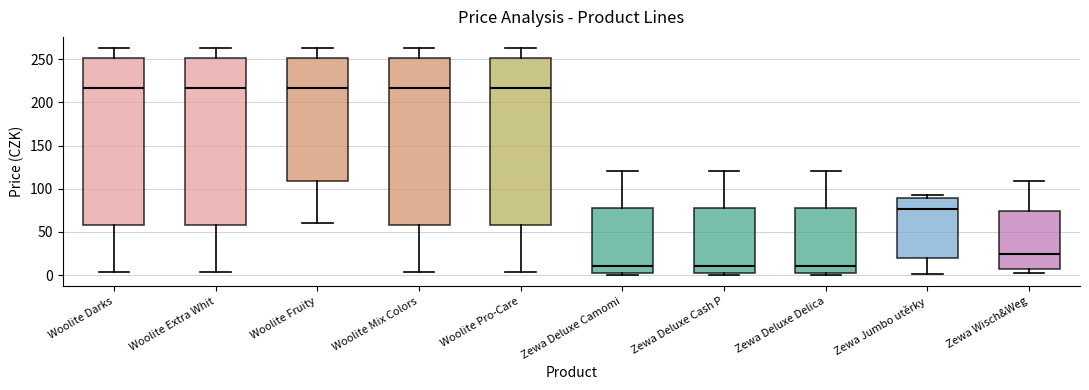

Reading left to right, read every box against the y-axis: the position of its median line, the range the box covers, and the ends of its whiskers. The values are not printed on the chart, so give them approximately, as read against the axis.

Woolite Darks: median 215, box 60 to 250, whiskers 5 to 265
Woolite Extra Whit: median 215, box 60 to 250, whiskers 5 to 265
Woolite Fruity: median 215, box 110 to 250, whiskers 60 to 265
Woolite Mix Colors: median 215, box 60 to 250, whiskers 5 to 265
Woolite Pro-Care: median 215, box 60 to 250, whiskers 5 to 265
Zewa Deluxe Camomi: median 10, box 5 to 80, whiskers 0 to 120
Zewa Deluxe Cash P: median 10, box 5 to 80, whiskers 0 to 120
Zewa Deluxe Delica: median 10, box 5 to 80, whiskers 0 to 120
Zewa Jumbo utěrky: median 75, box 20 to 90, whiskers 0 to 95
Zewa Wisch&Weg: median 25, box 10 to 75, whiskers 0 to 110